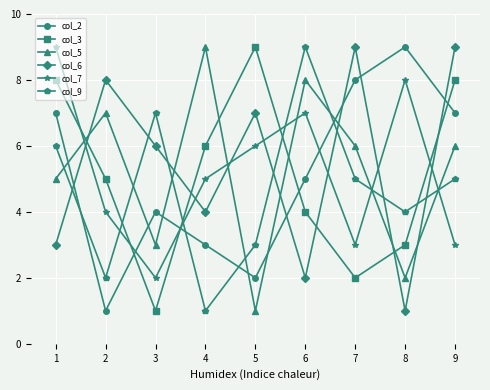

What is the sum of all col_9 values?

42